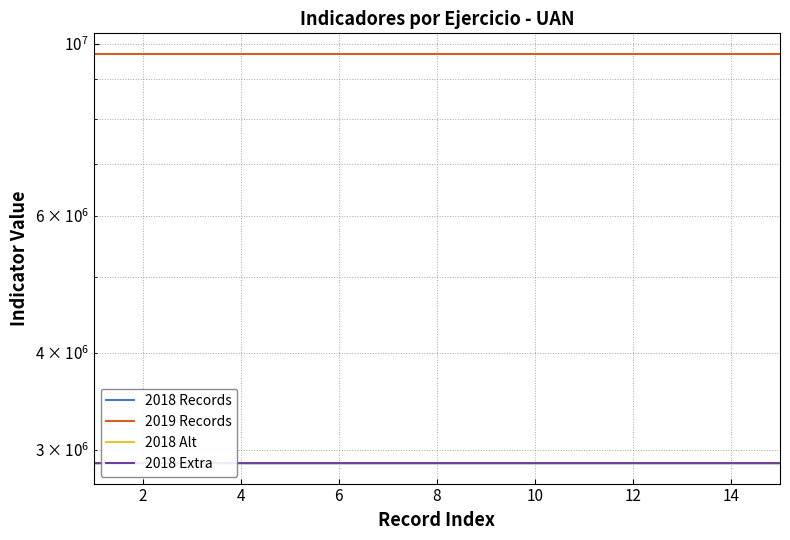

What is the smallest value displayed?

2881719